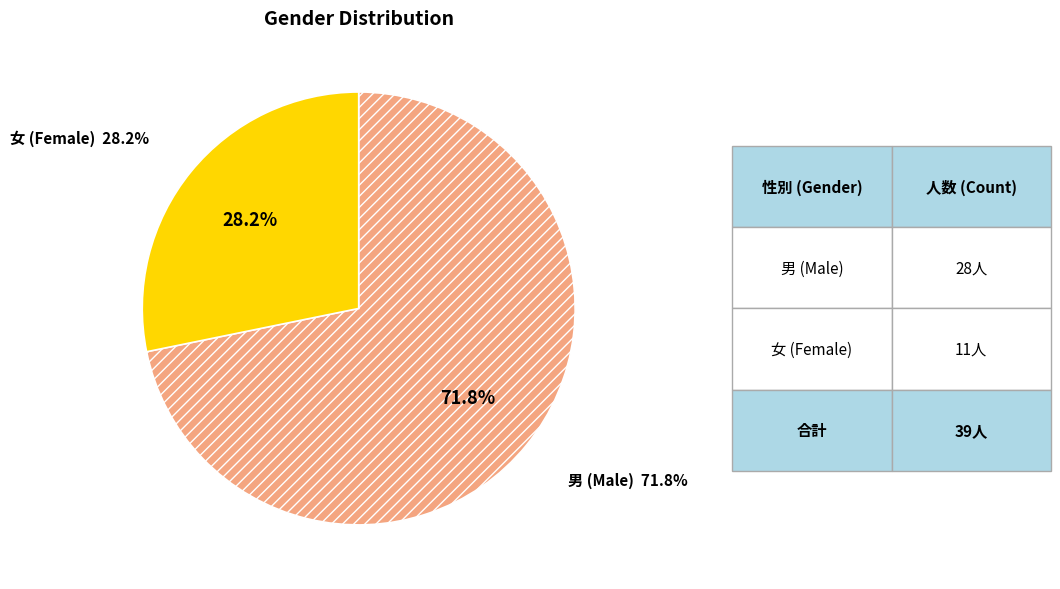

What is the ratio of the value at M to the value at F?

2.5